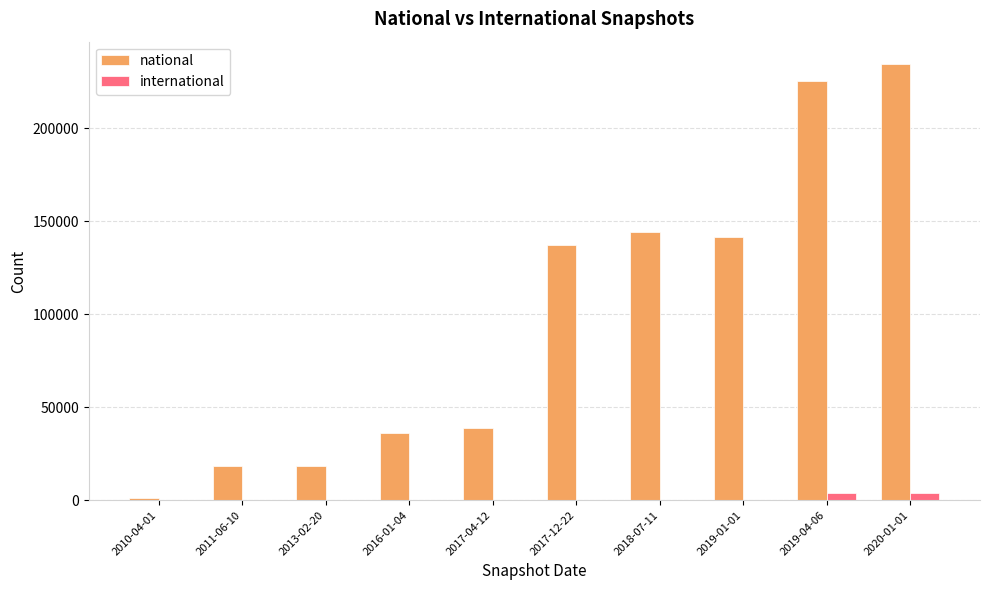

Which series has the largest total across all categories?

national